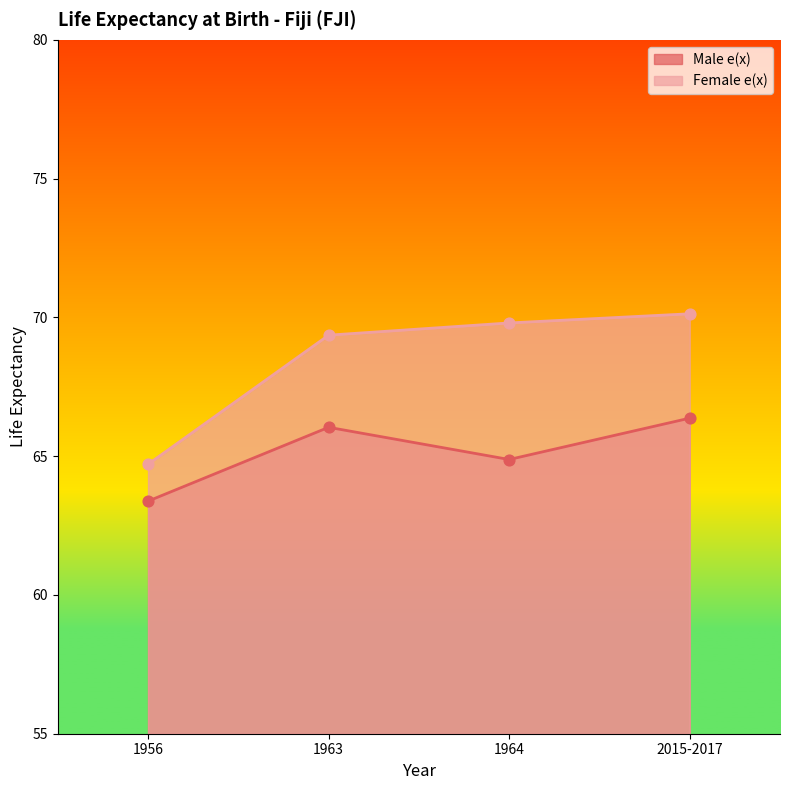

Which series reaches the maximum Y coordinate?

Female e(x)